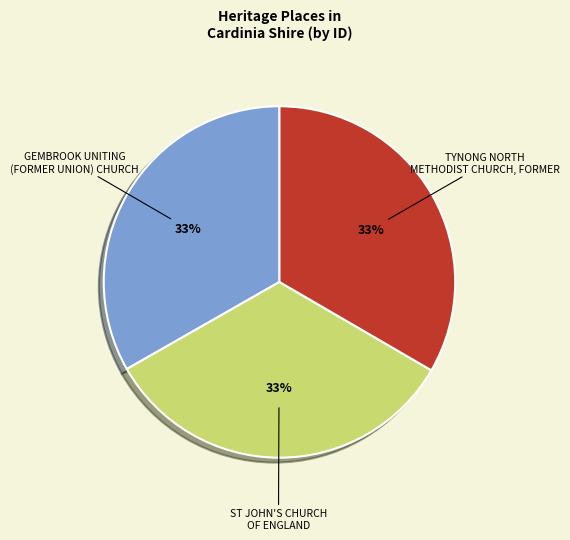

To the nearest percent, what is the combined percentage of GEMBROOK UNITING (FORMER UNION) CHURCH and ST JOHN'S CHURCH OF ENGLAND?

67%